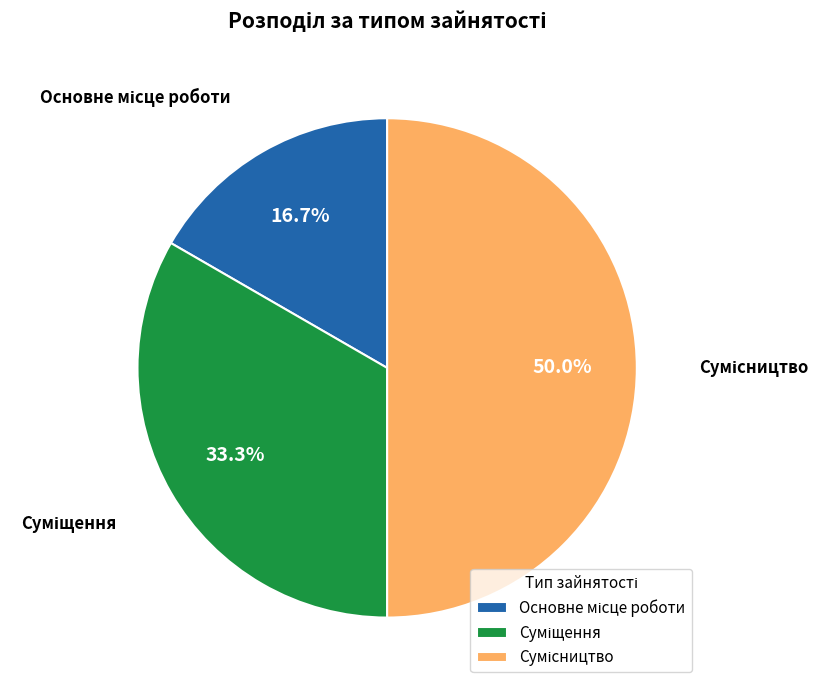

Is there any slice that represents more than half of the pie?

No